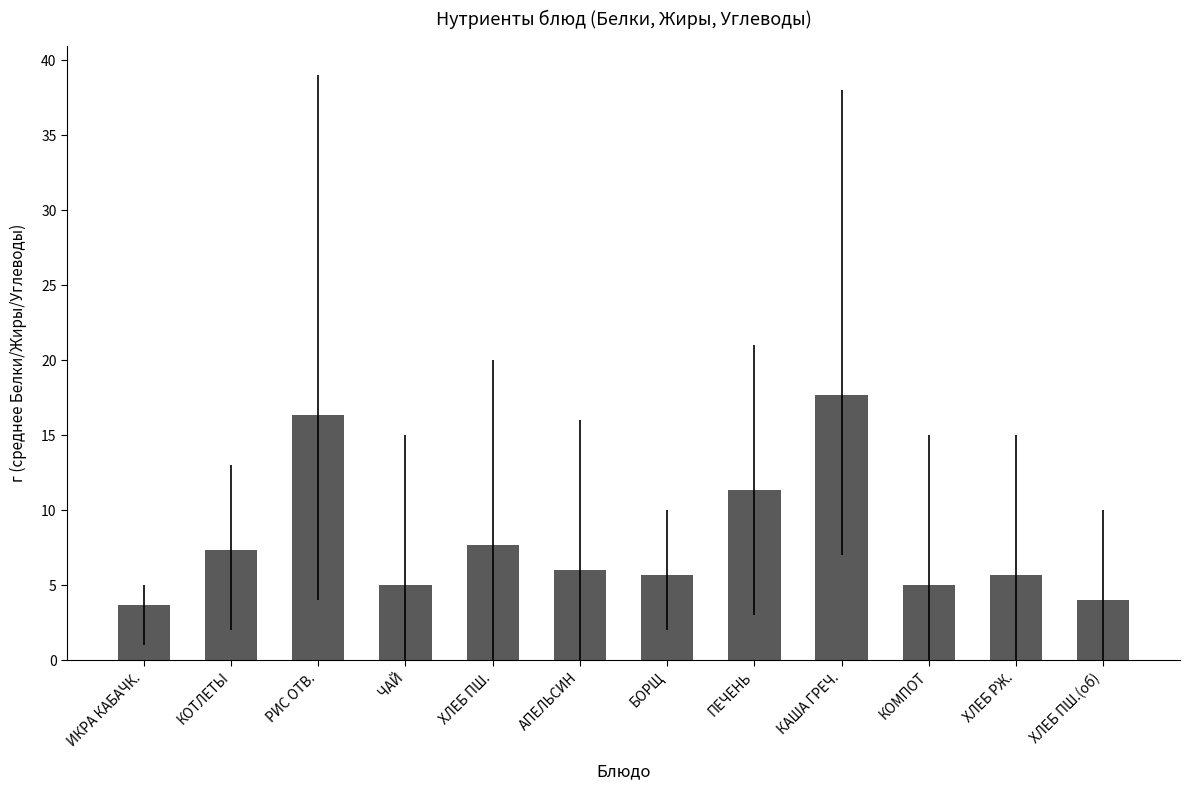

How many values are below 6?

6